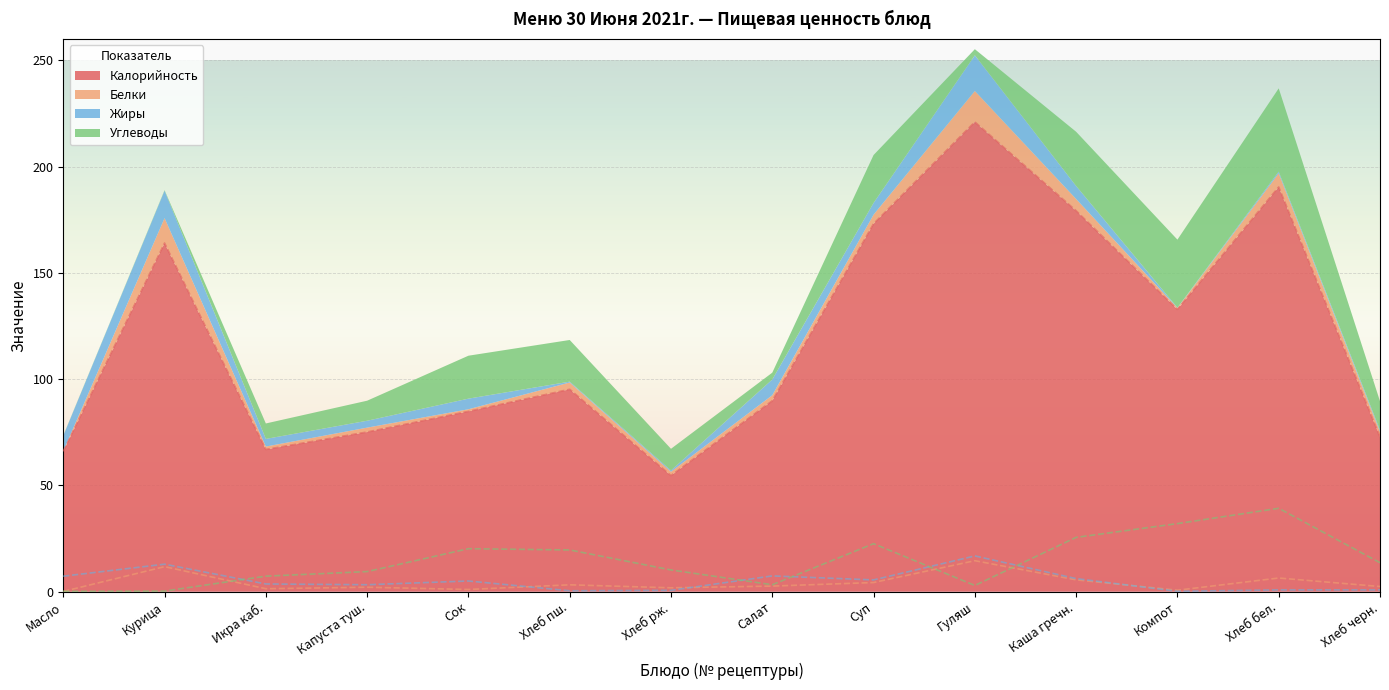

Which series has the largest range (max minus min)?

Калорийность